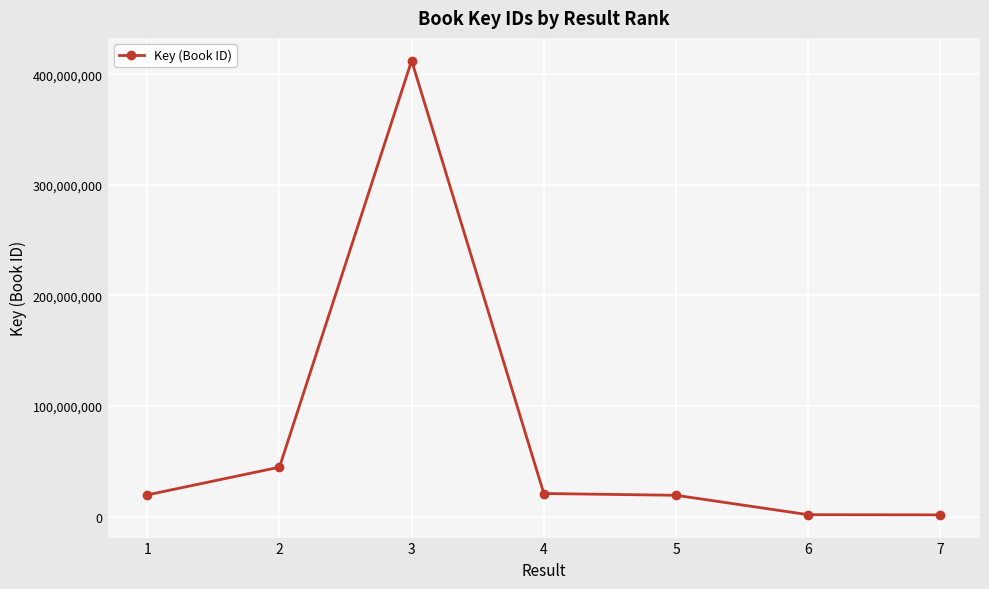

What is the sum of all values?

520164105